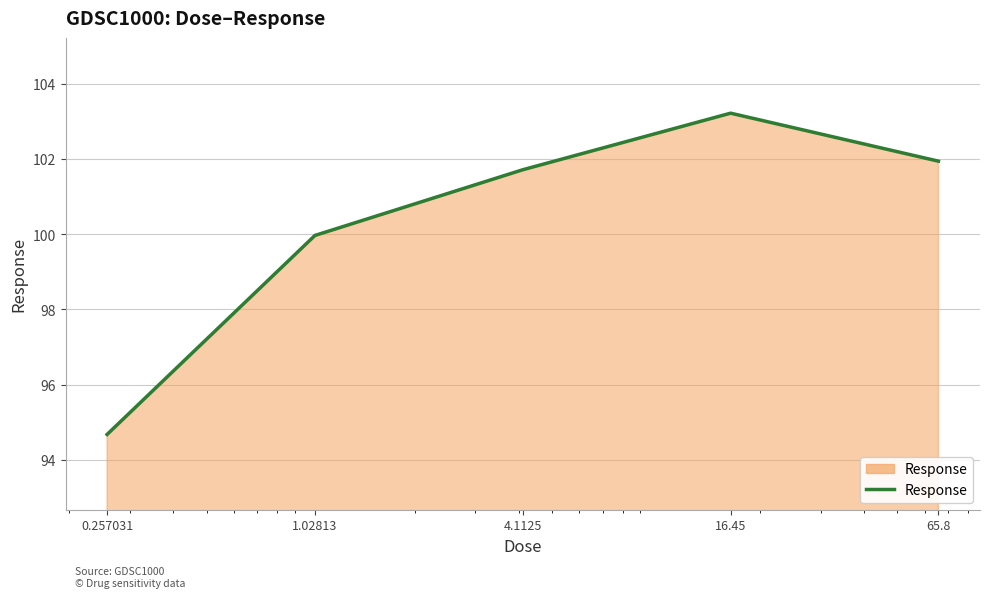

What is the average value?

100.3